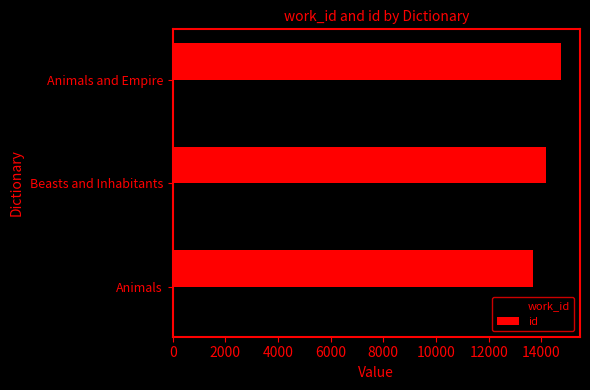

The work_id series shows 5088 at Animals. True or false?

True